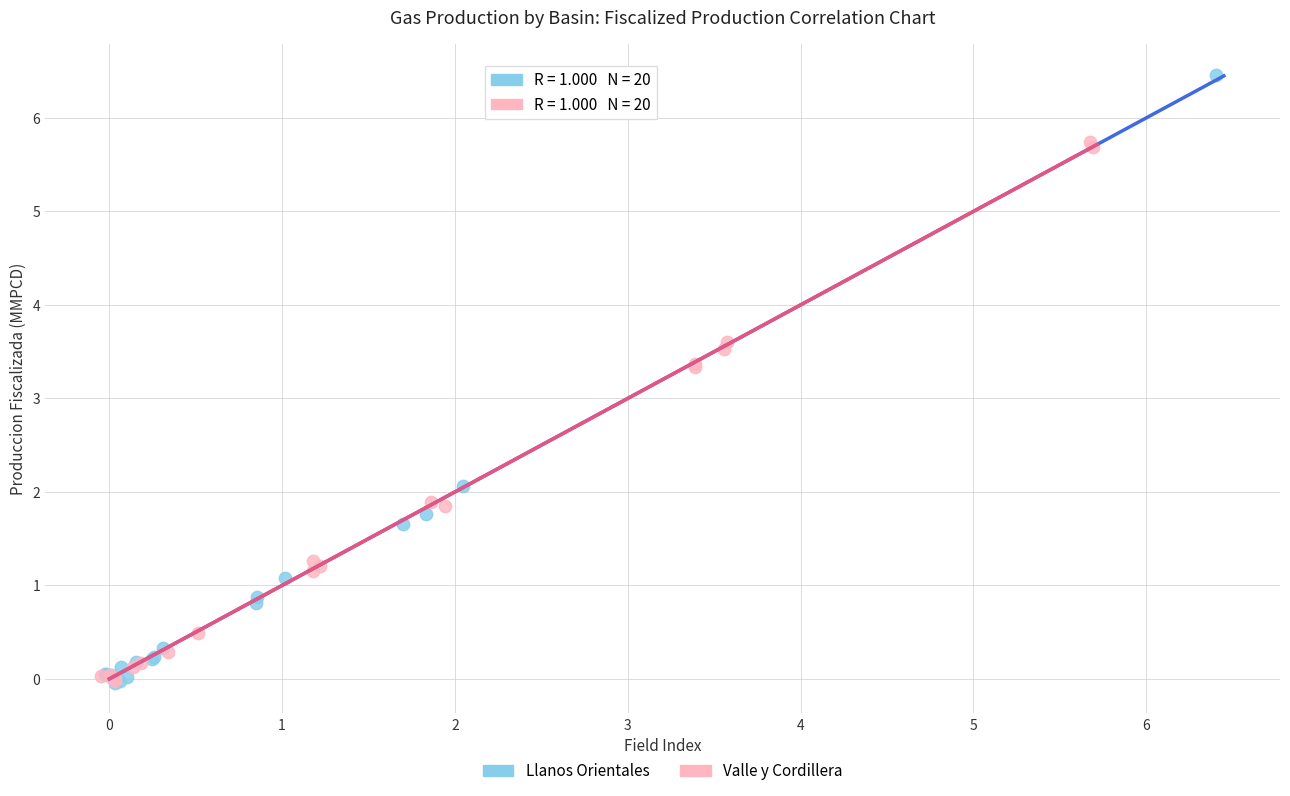

Which series has the largest Y range (max minus min)?

Llanos Orientales